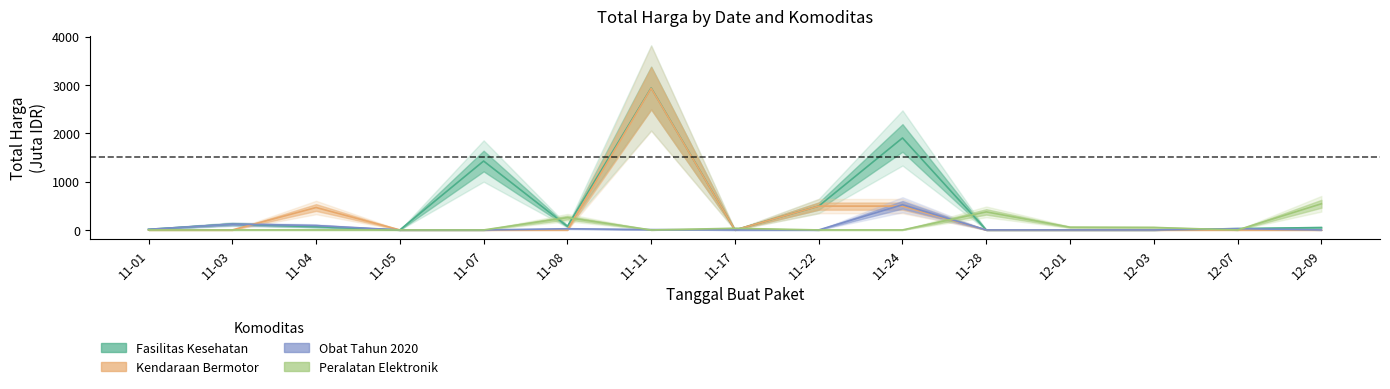

Is it true that Fasilitas Kesehatan equals 0.0 at 12-03?

True